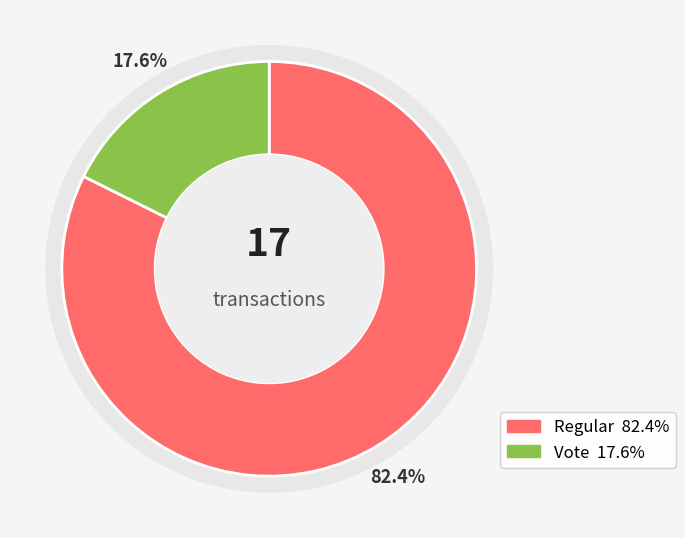

To the nearest percent, what is the combined percentage of Regular and Vote?

100%